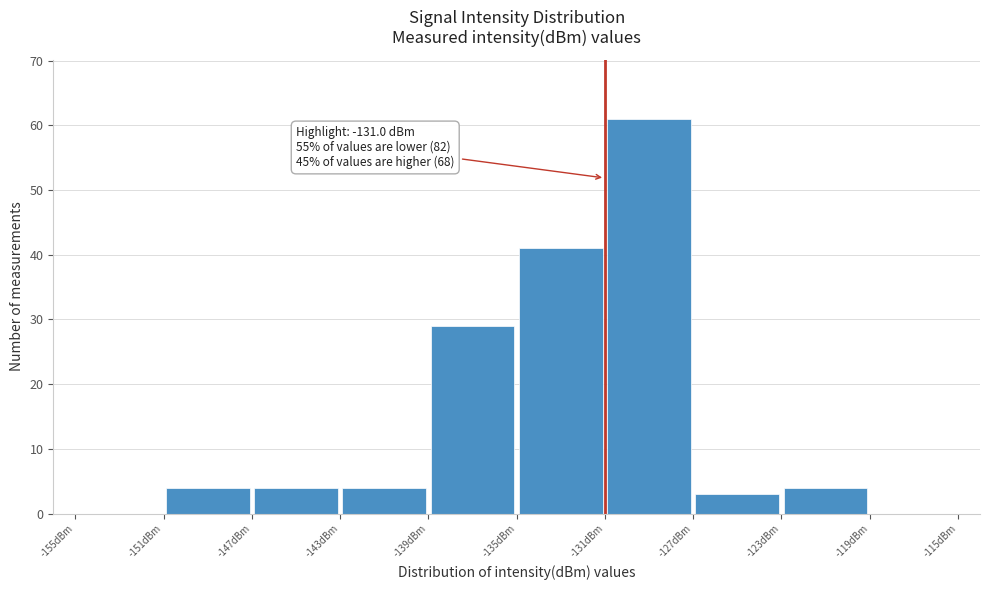

Over which range of the x-axis is the bar tallest?

-131 to -127